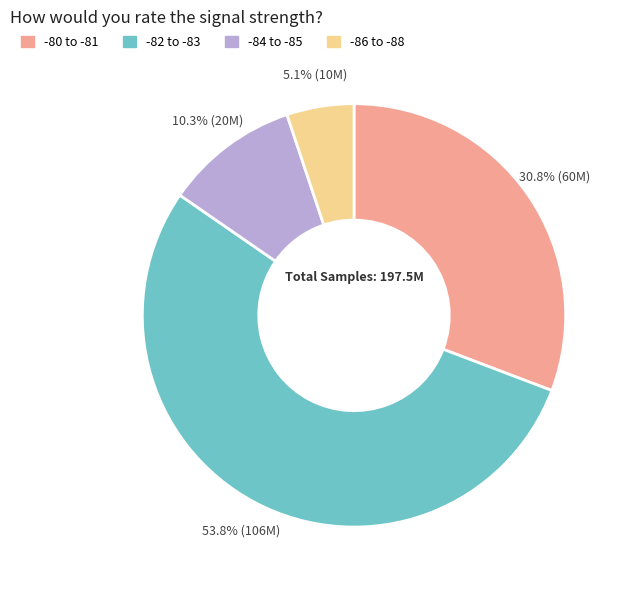

How many slices are in this pie chart?

4